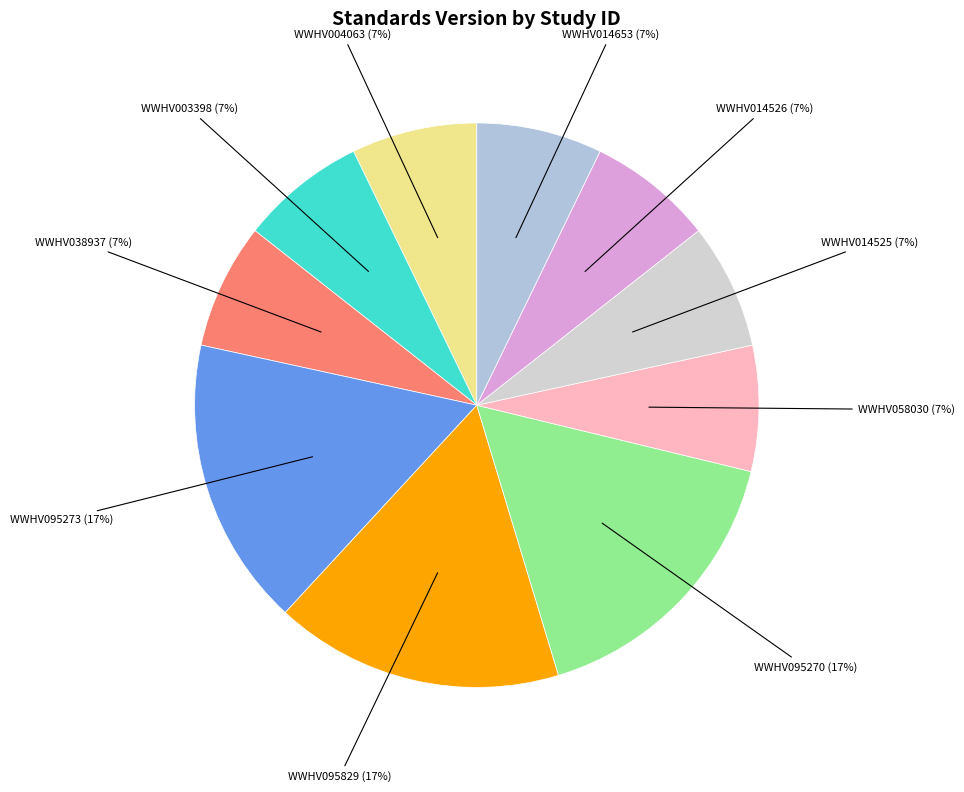

How many slices are in this pie chart?

10